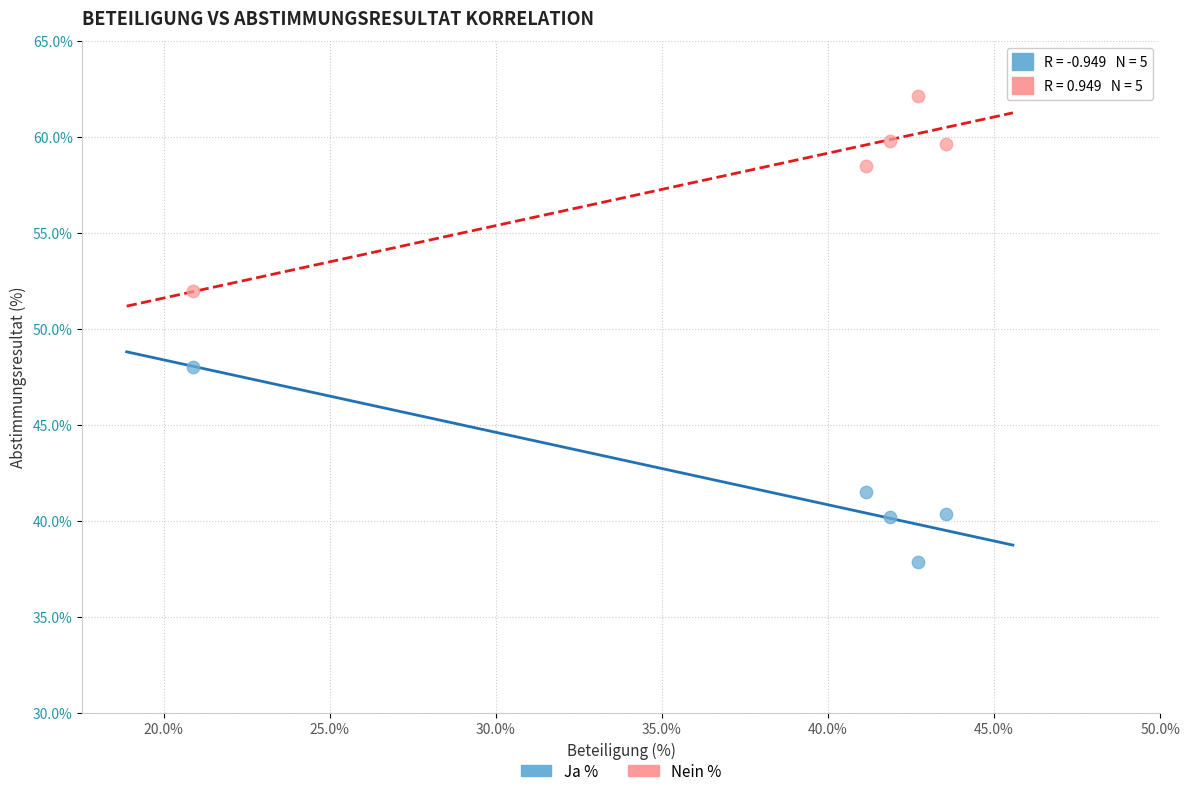

What are all the series names shown in the legend?

Ja %, Nein %